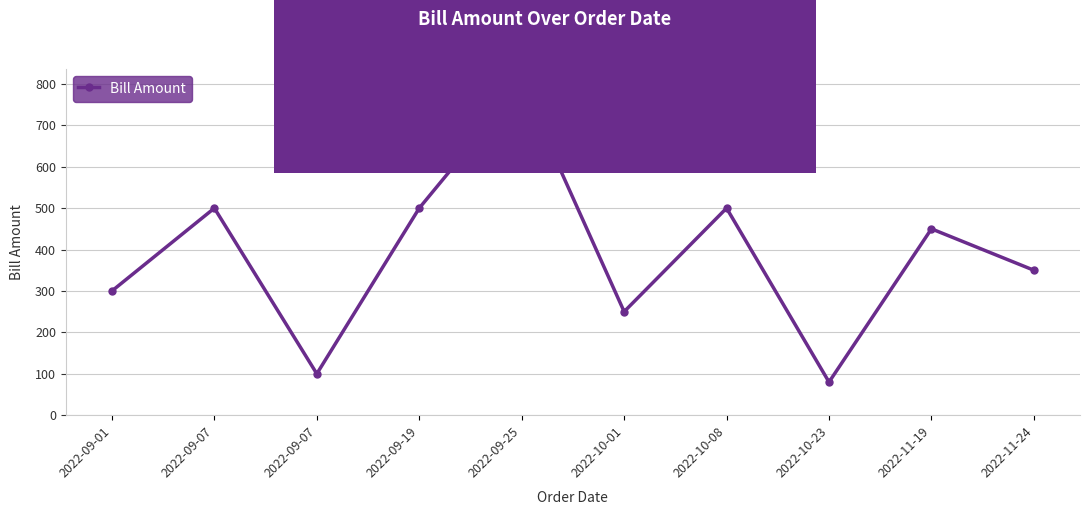

What is the label of the 10th point from the left?

2022-11-24